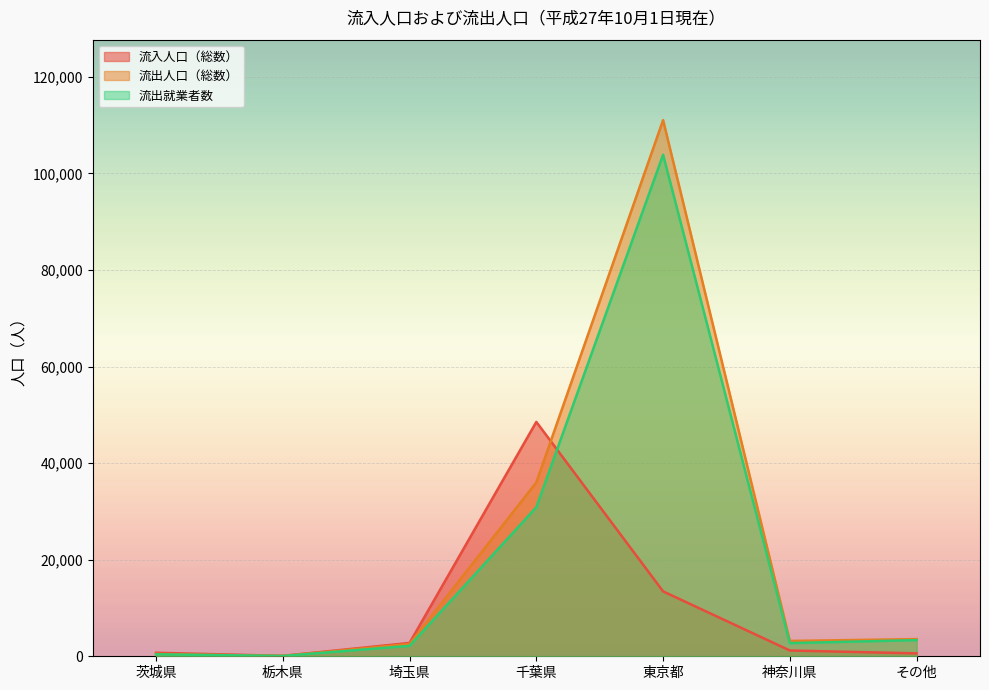

At which category is the sum across all series the highest?

東京都